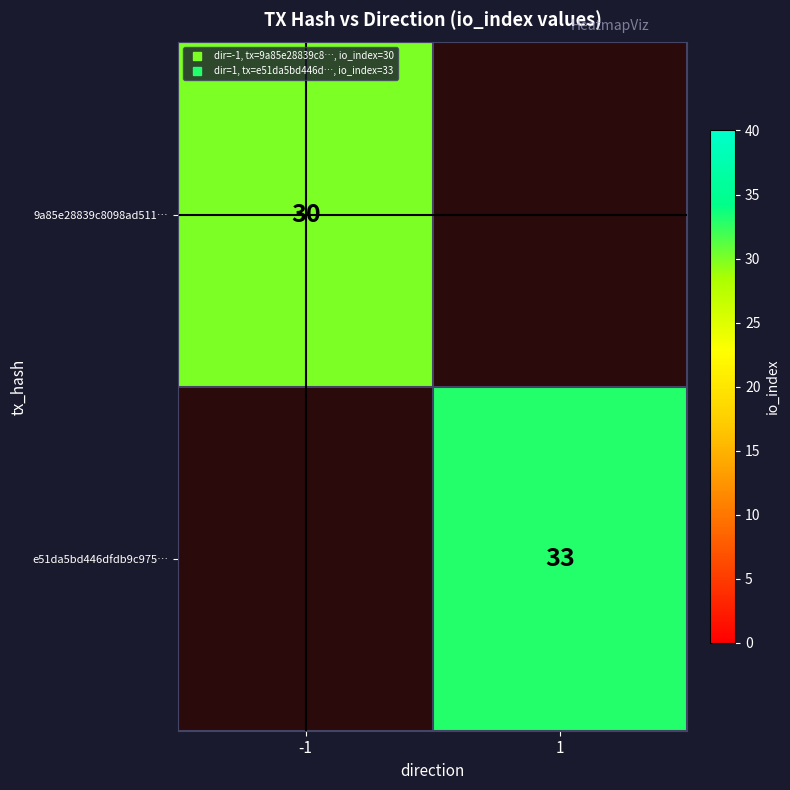

What is the lowest value of the 9a85e28839c8098ad511… series?

30.0